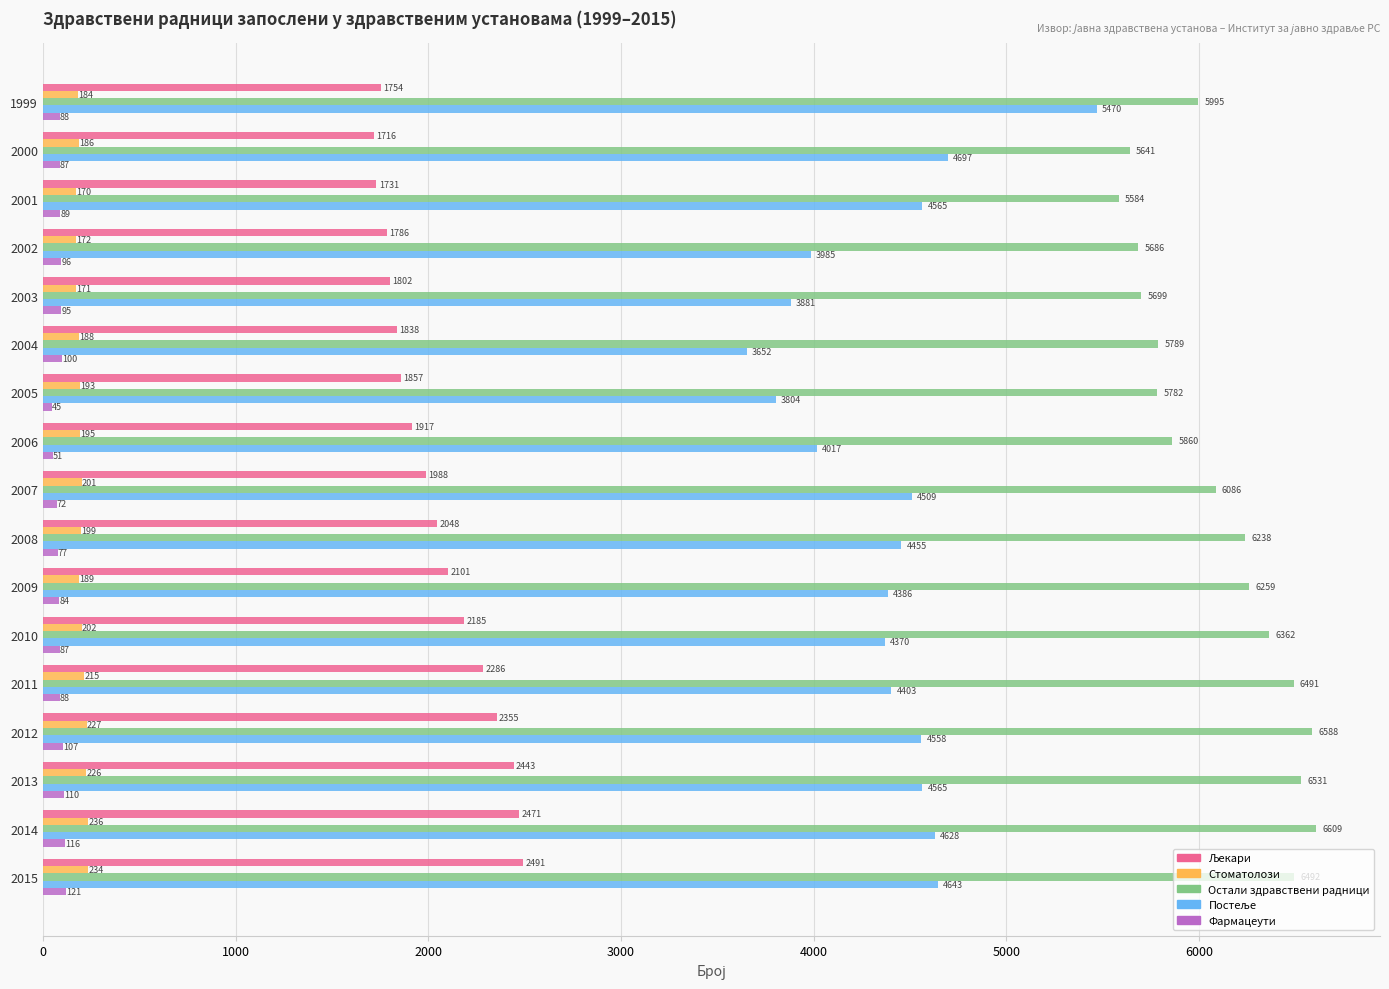

What is the difference between the maximum and minimum values in the Стоматолози series?

66